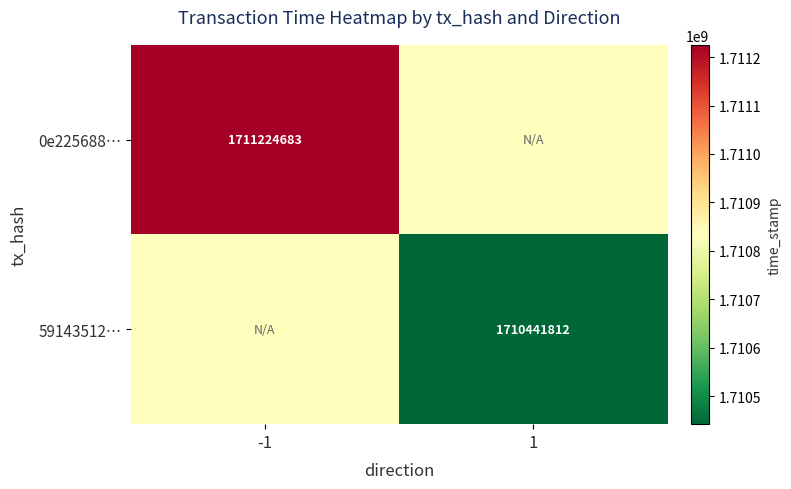

Which category has the highest value across all series?

-1